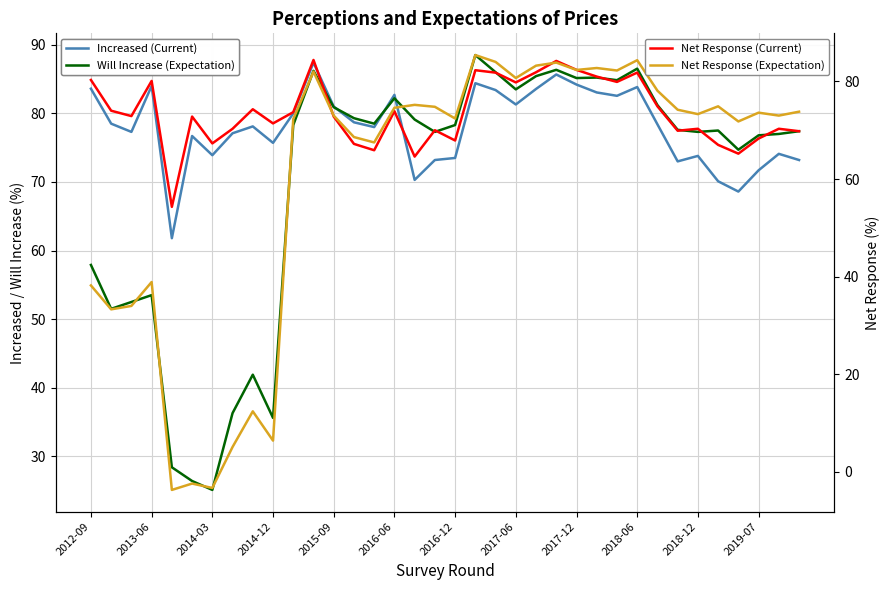

How many distinct data groups are displayed?

4